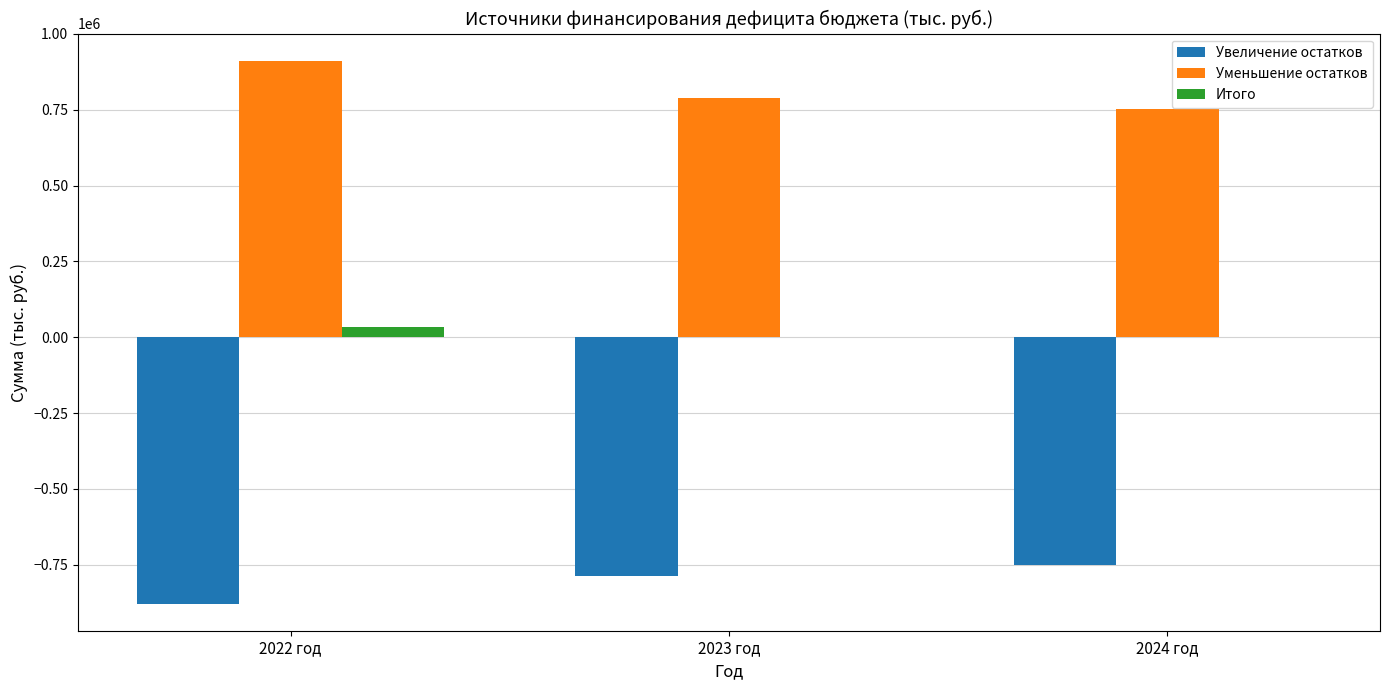

The Уменьшение остатков series shows 1437264.8 at 2022 год. True or false?

False